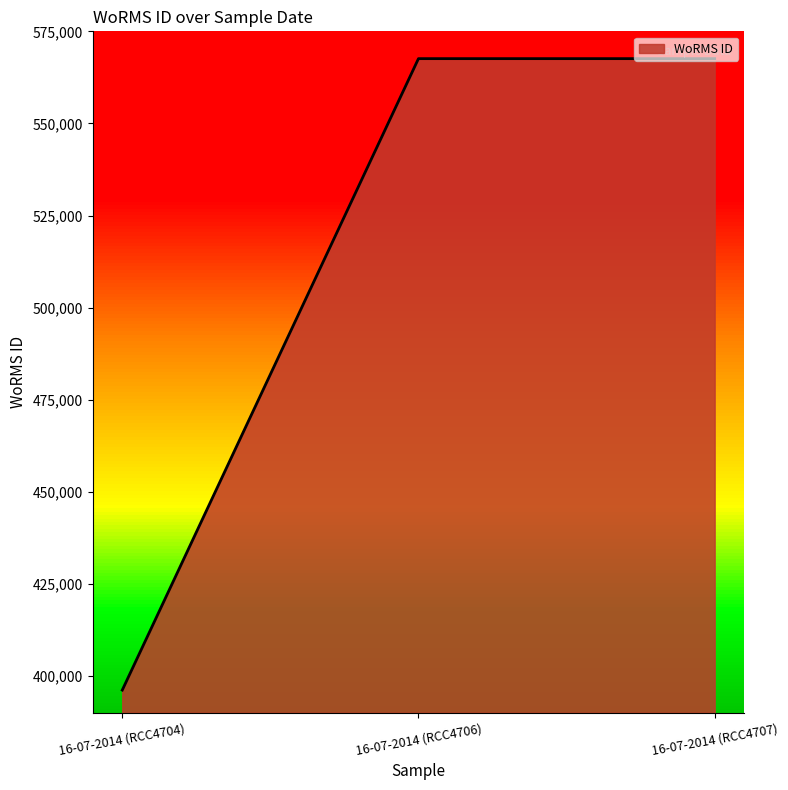

The value at 16-07-2014 (RCC4704) is 396155. True or false?

True